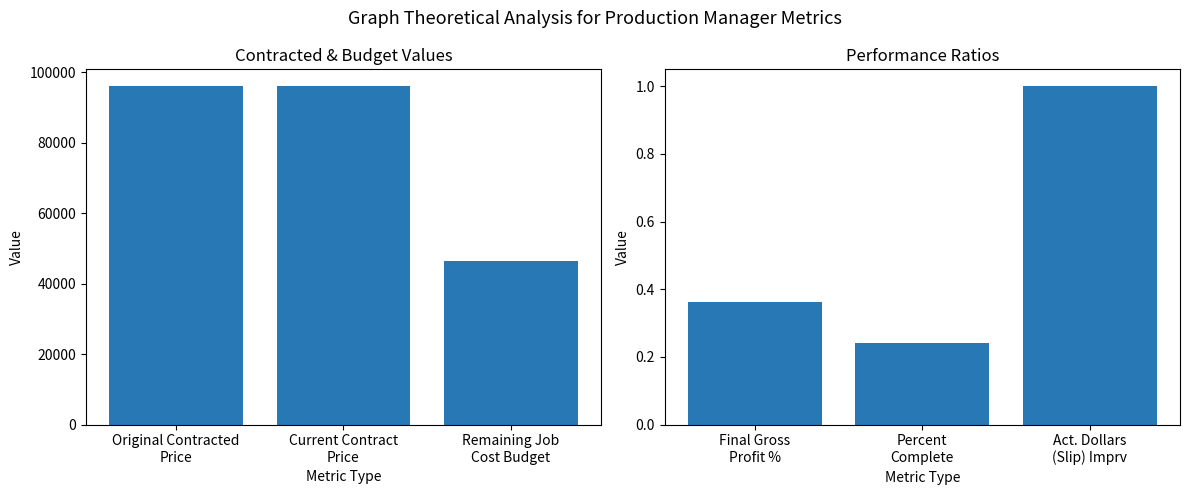

What is the label of the 2nd bar from the left?

Current Contract
Price